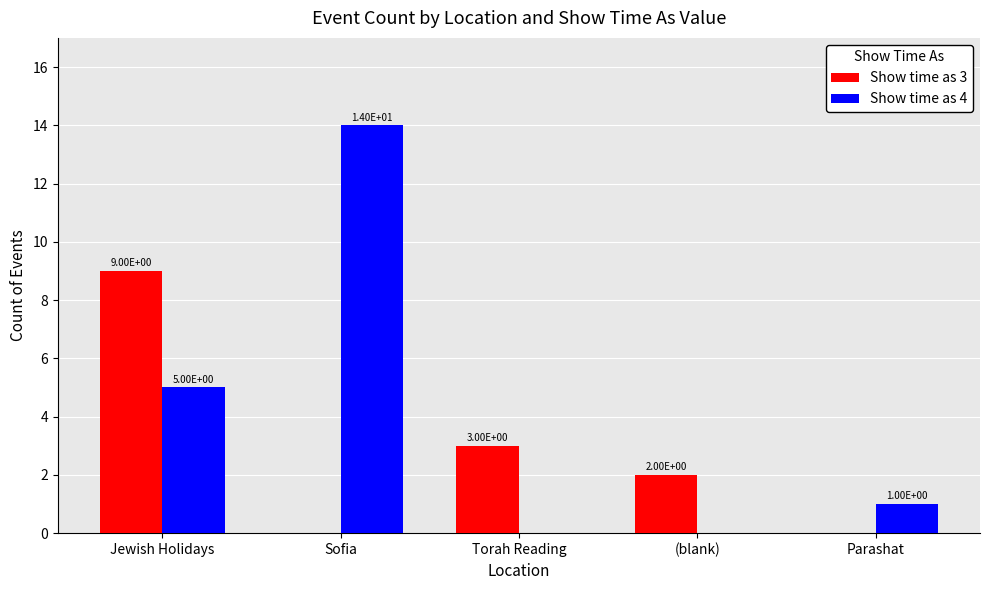

Between Jewish Holidays and Parashat, which series saw the biggest shift?

Show time as 3